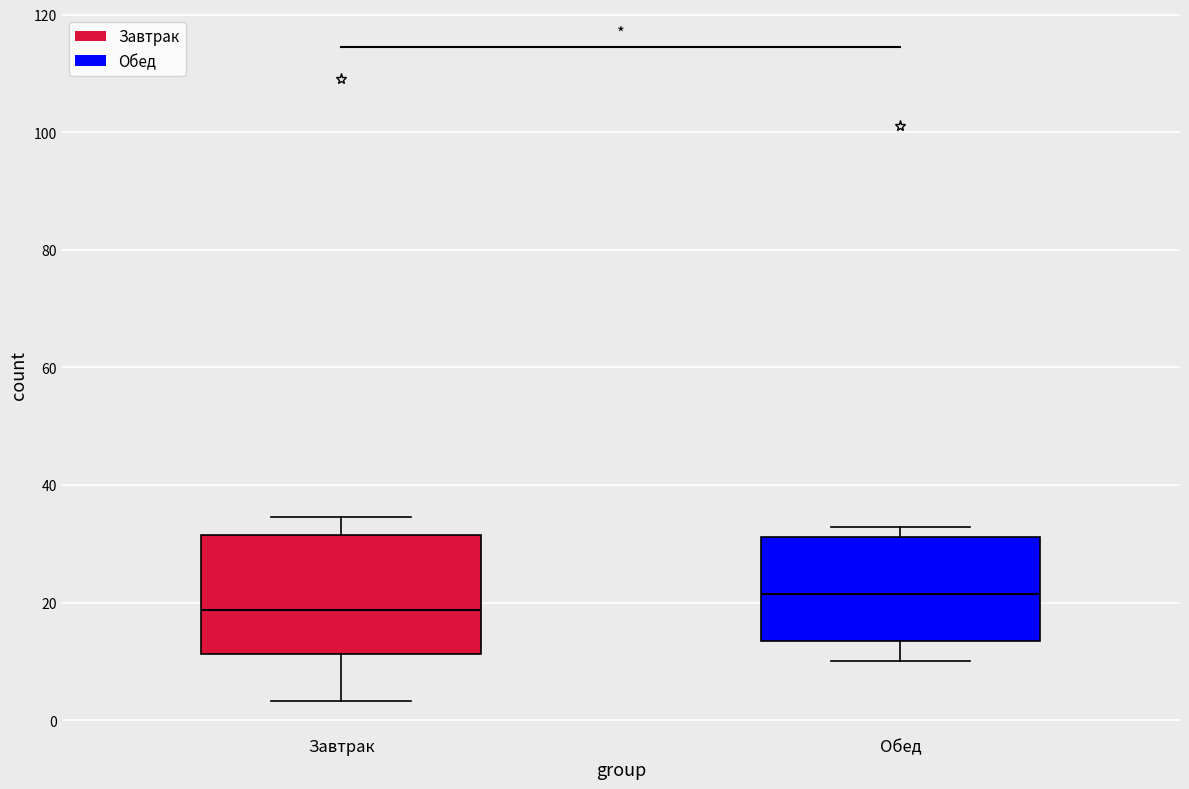

Reading left to right, read every box against the y-axis: the position of its median line, the range the box covers, and the ends of its whiskers. The values are not printed on the chart, so give them approximately, as read against the axis.

Завтрак: median 18, box 12 to 32, whiskers 4 to 34
Обед: median 22, box 14 to 32, whiskers 10 to 32 (just above the box's upper edge)